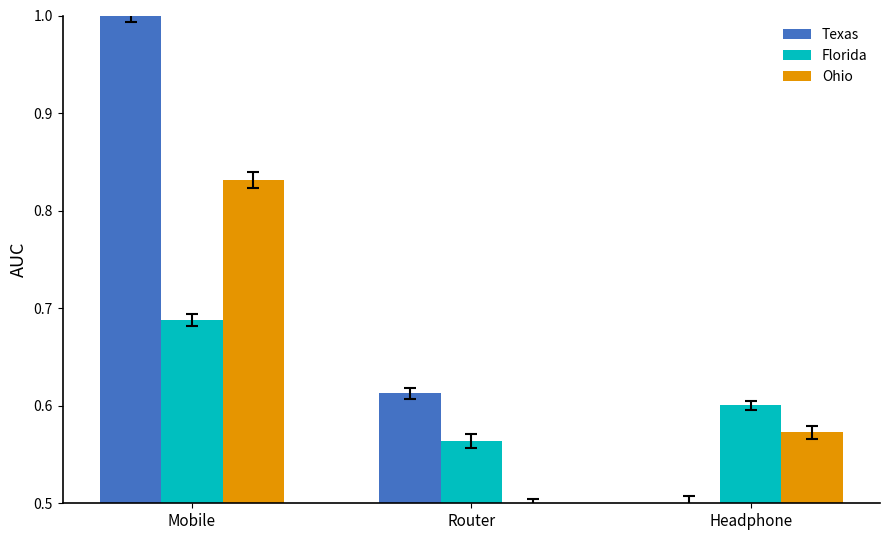

Which series has the largest total across all categories?

Texas